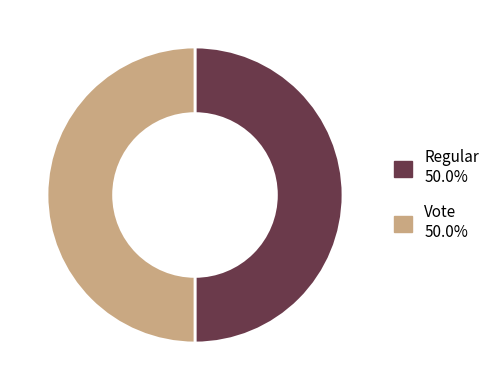

Is it true that Regular is 7% of the pie?

False